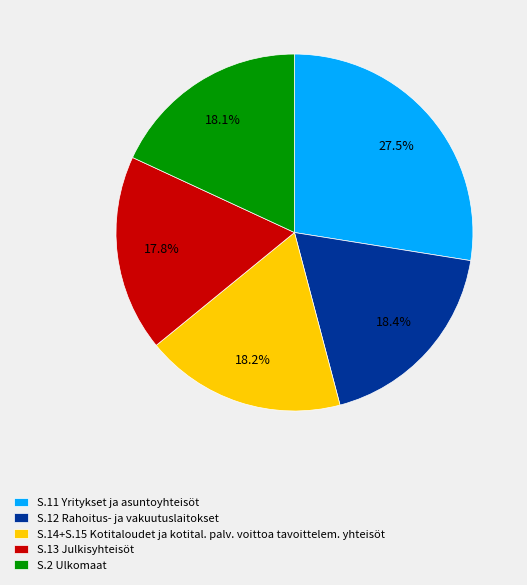

Approximately how many times larger is the value at S.11 Yritykset ja asuntoyhteisöt compared to S.13 Julkisyhteisöt?

1.5